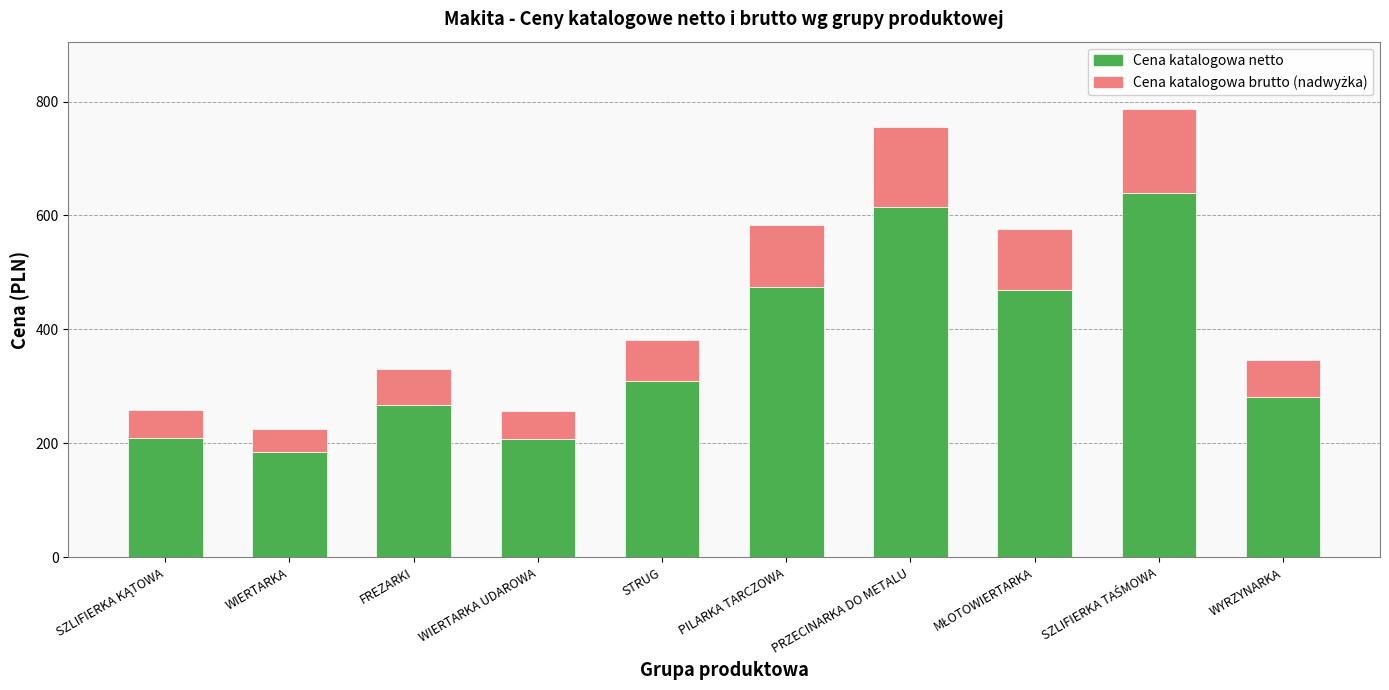

How many data points in Cena katalogowa netto are less than 310?

5